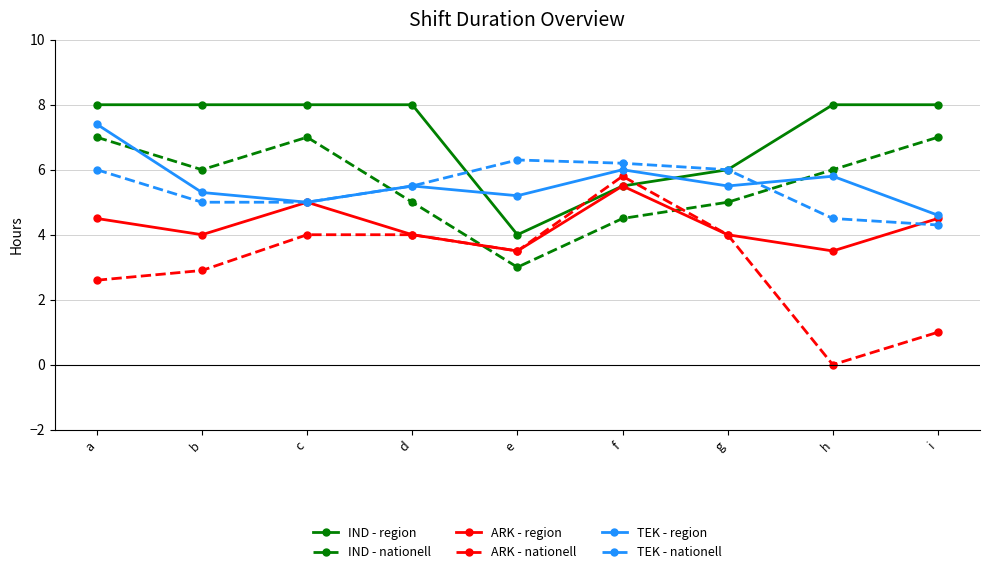

At how many categories does at least one series exceed 4?

9